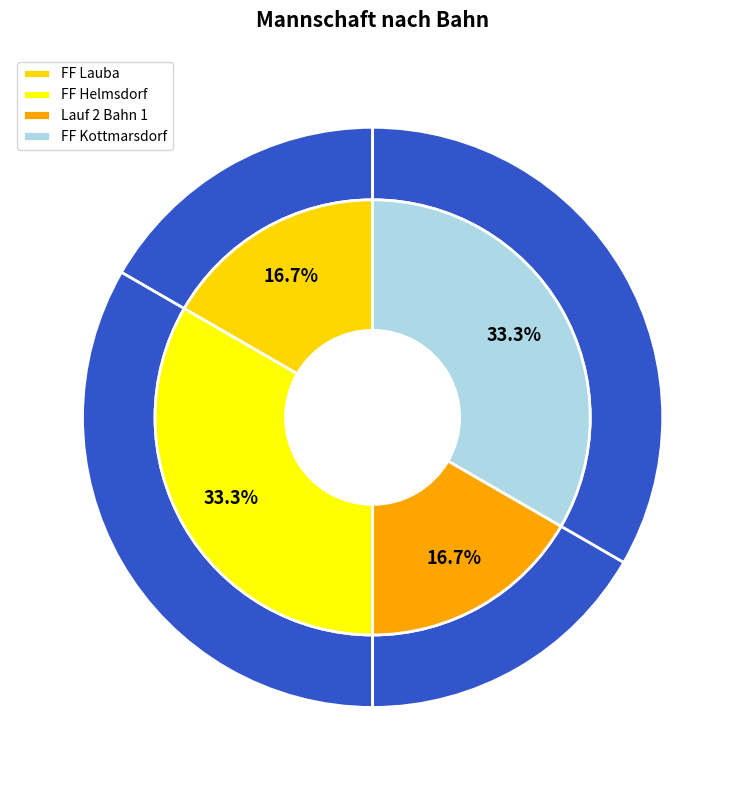

What is the change in value from FF Lauba to FF Kottmarsdorf?

+1